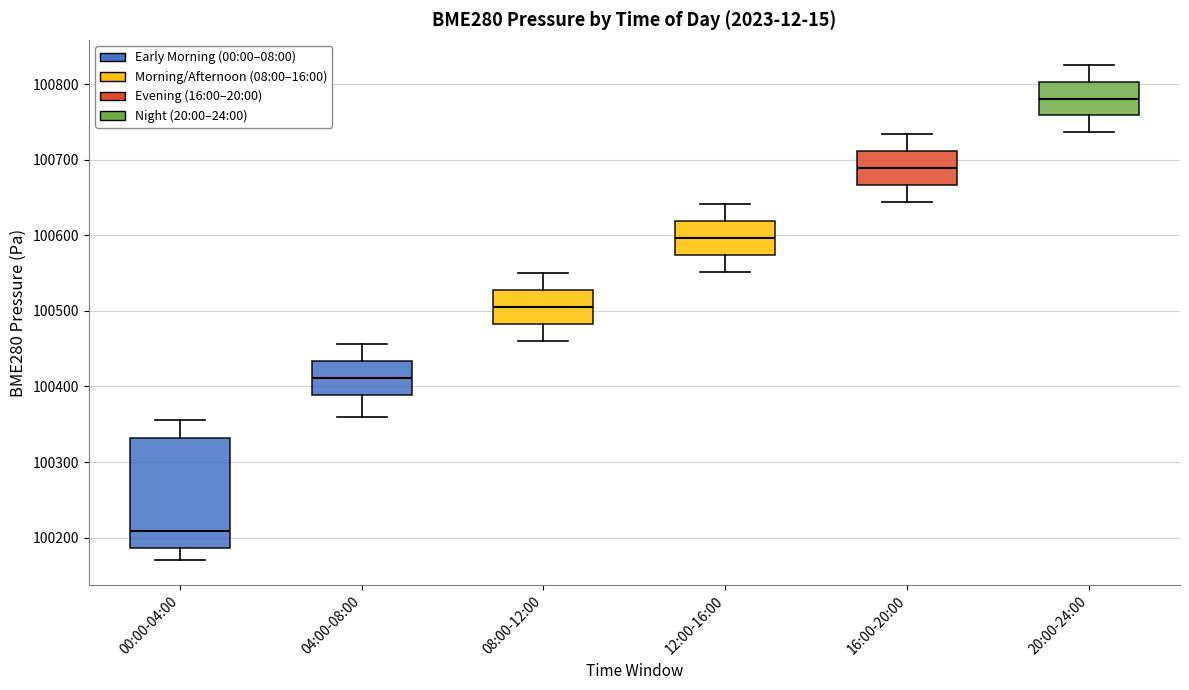

Which box has the highest median line?

20:00-24:00